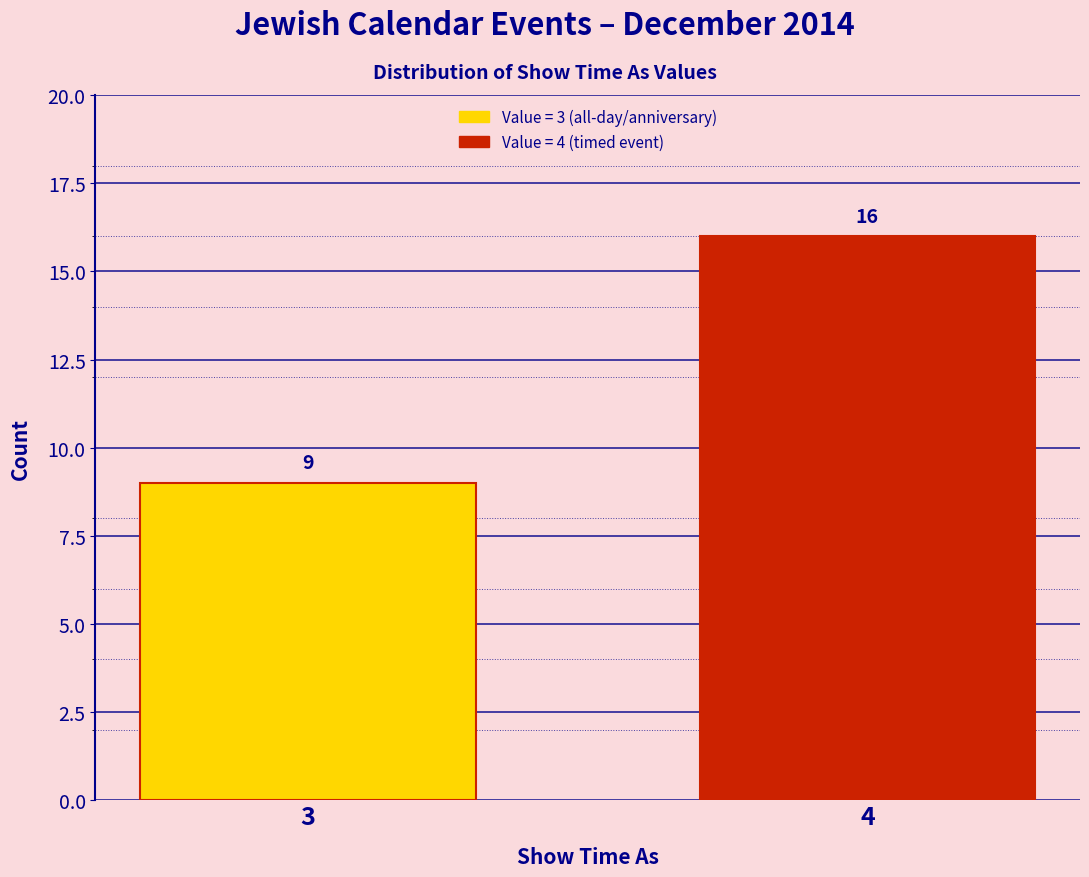

Reading left to right, list all the values displayed in this chart.

9	16